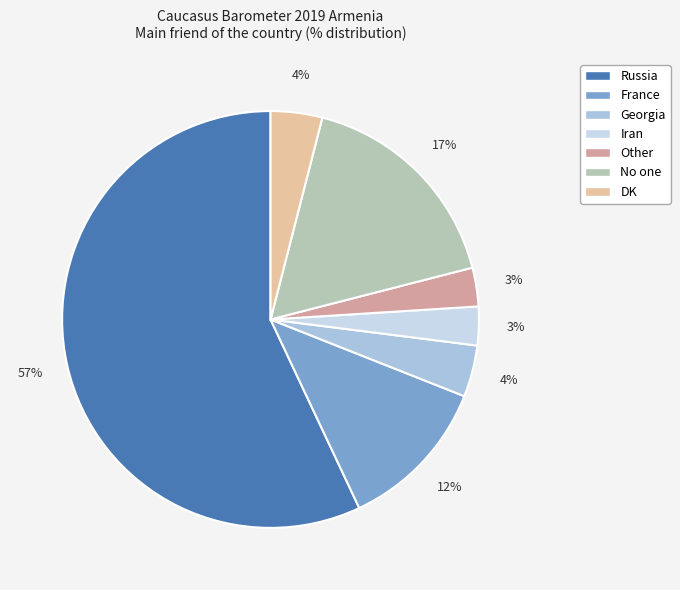

Which slice is the largest?

Russia